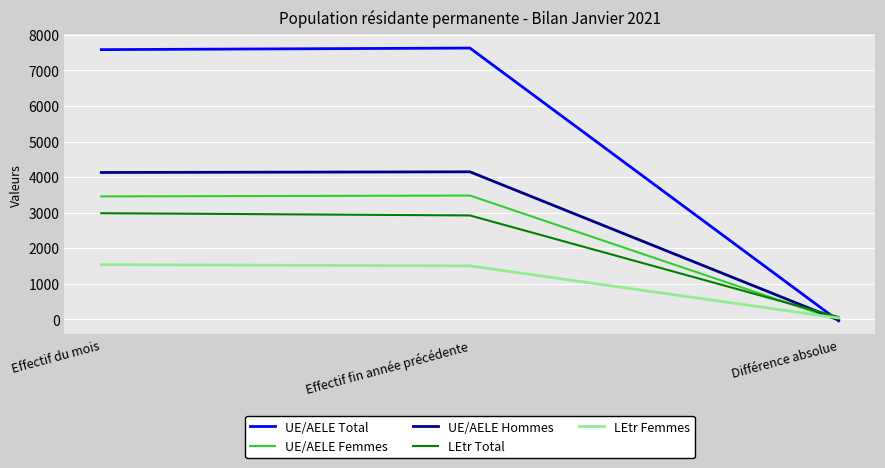

How many negative values does the UE/AELE Hommes series have?

1